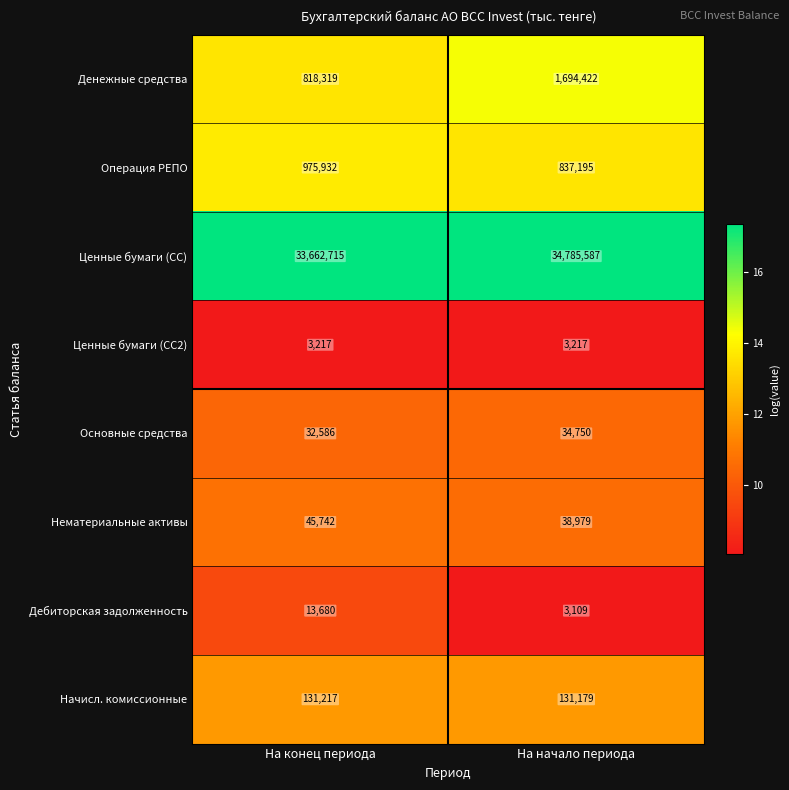

Is it true that Ценные бумаги (СС) equals 34785587 at На начало периода?

True